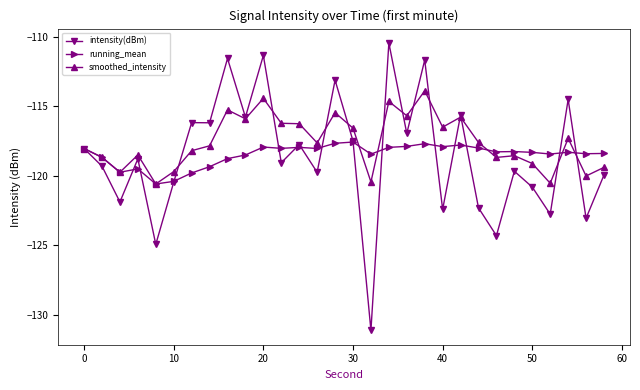

Which series ends up on top after the final intersection of smoothed_intensity and intensity(dBm)?

smoothed_intensity